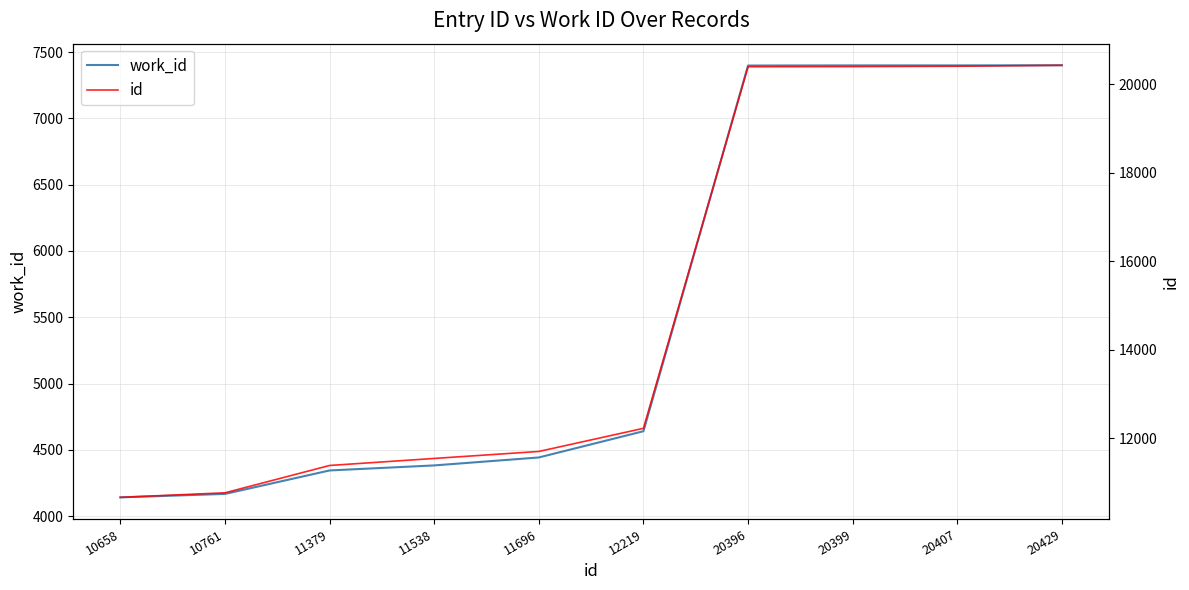

Which label corresponds to the largest value in the chart?

20429